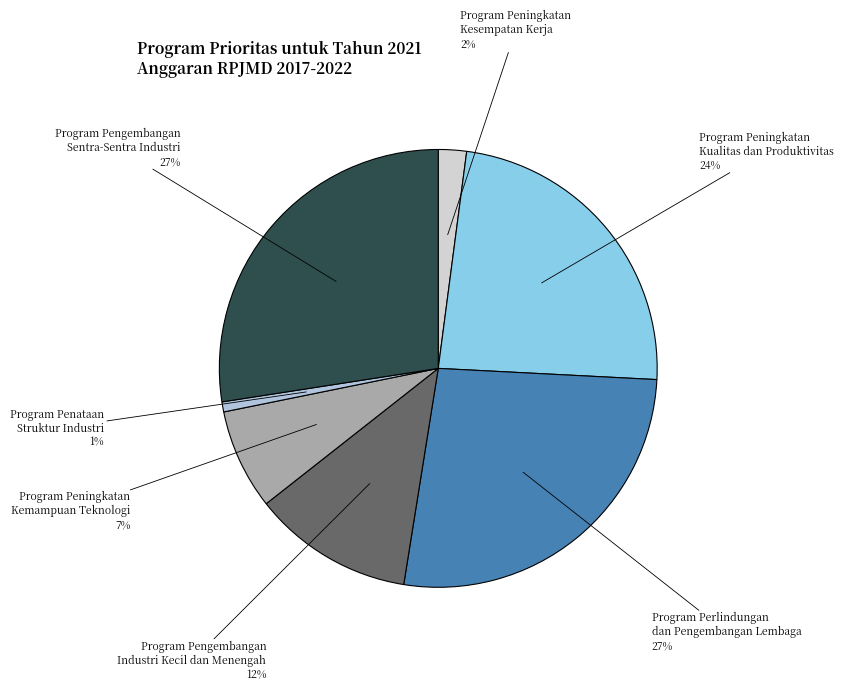

Which has a higher value, Program Perlindungan dan Pengembangan Lembaga or Program Penataan Struktur Industri?

Program Perlindungan dan Pengembangan Lembaga